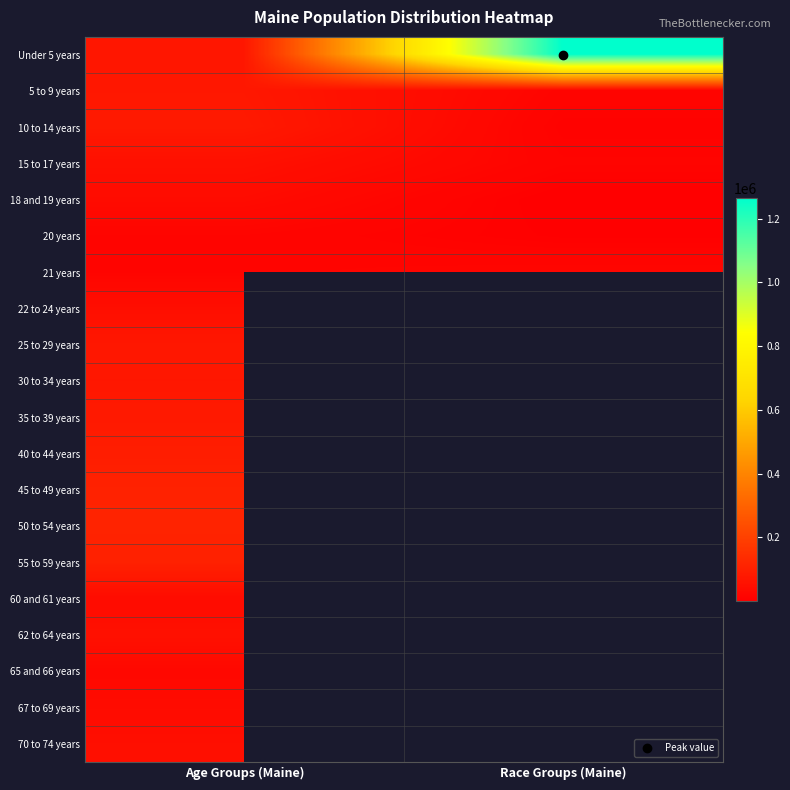

Which category has the lowest value across all series?

Race Groups (Maine)